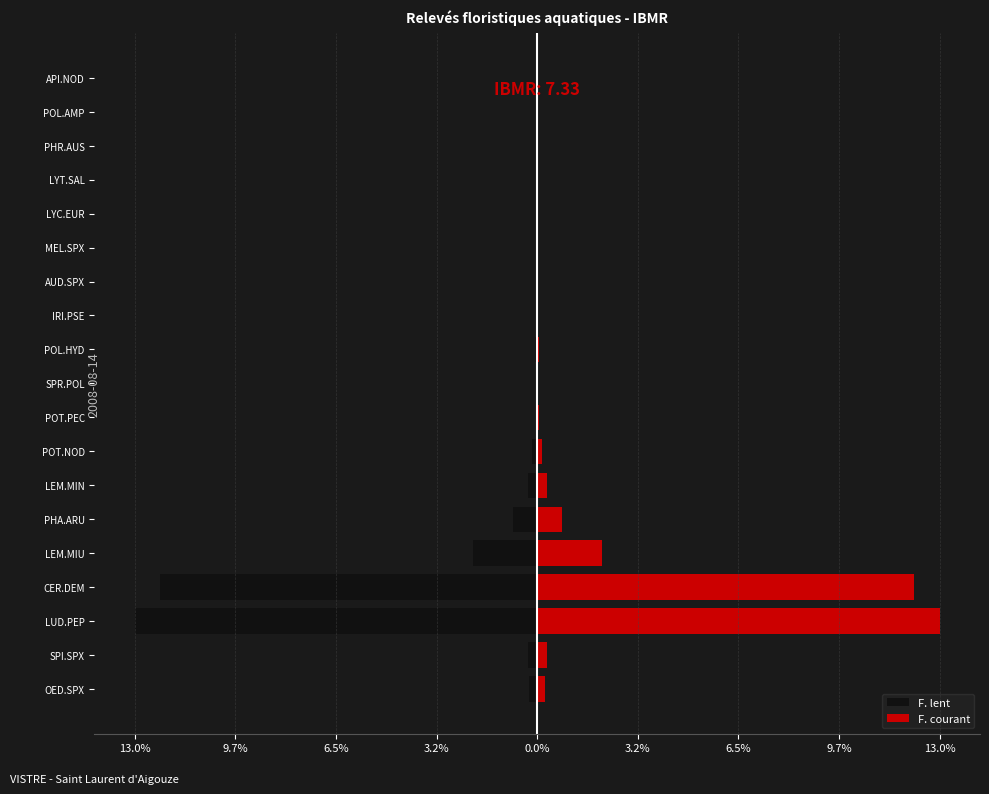

The F. lent series shows -0.0 at MEL.SPX. True or false?

False